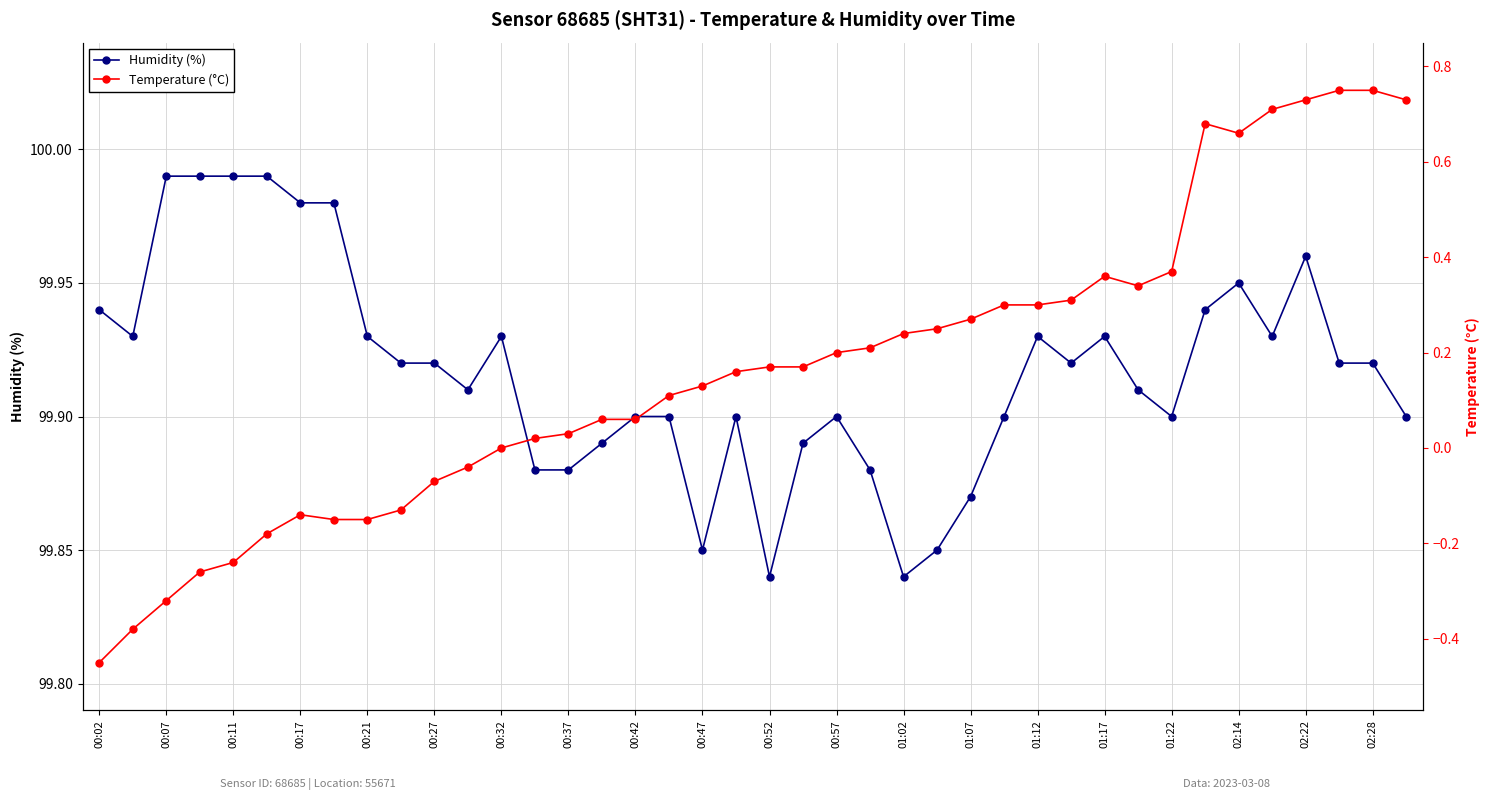

Is it true that Humidity (%) equals 163.9 at 00:07?

False